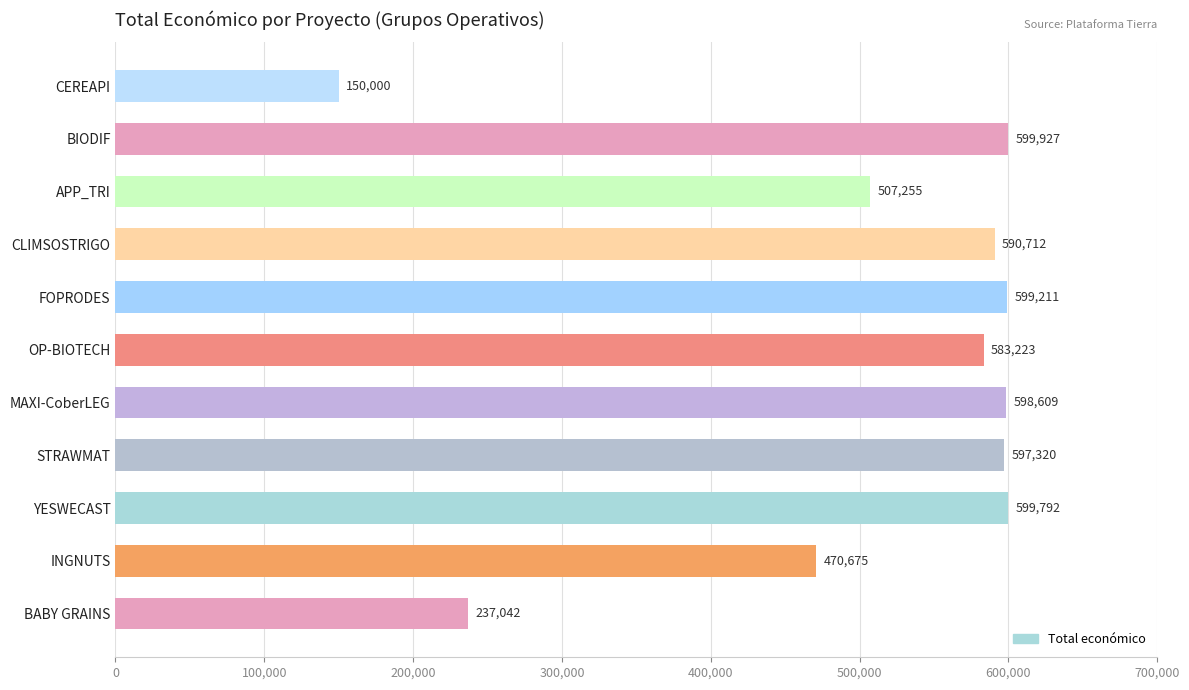

At which label is the value closest to 374963?

INGNUTS